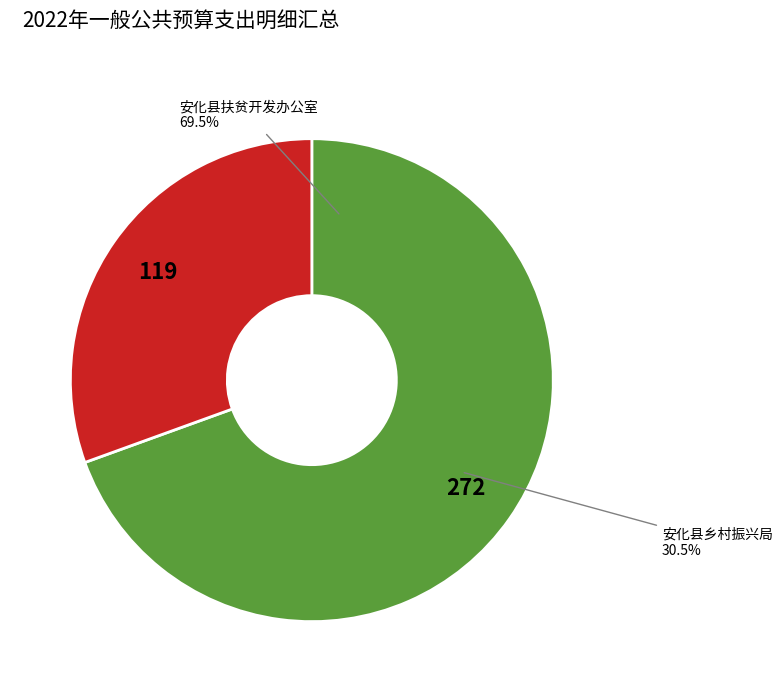

Is it true that 安化县扶贫开发办公室 is 59% of the pie?

False